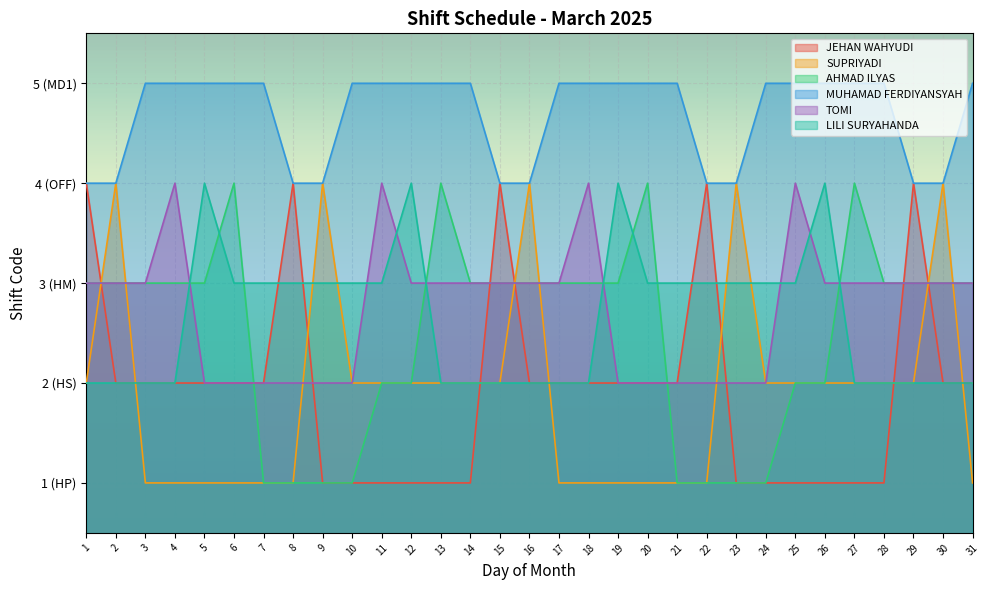

The JEHAN WAHYUDI series shows 2 at 5. True or false?

True